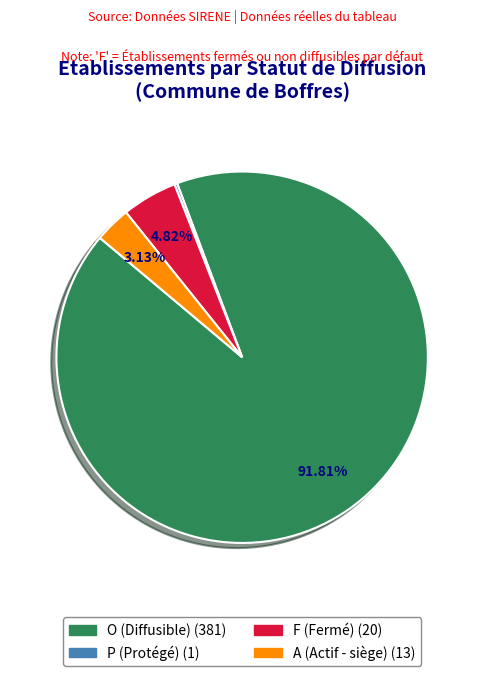

Is there a majority slice in this chart?

Yes